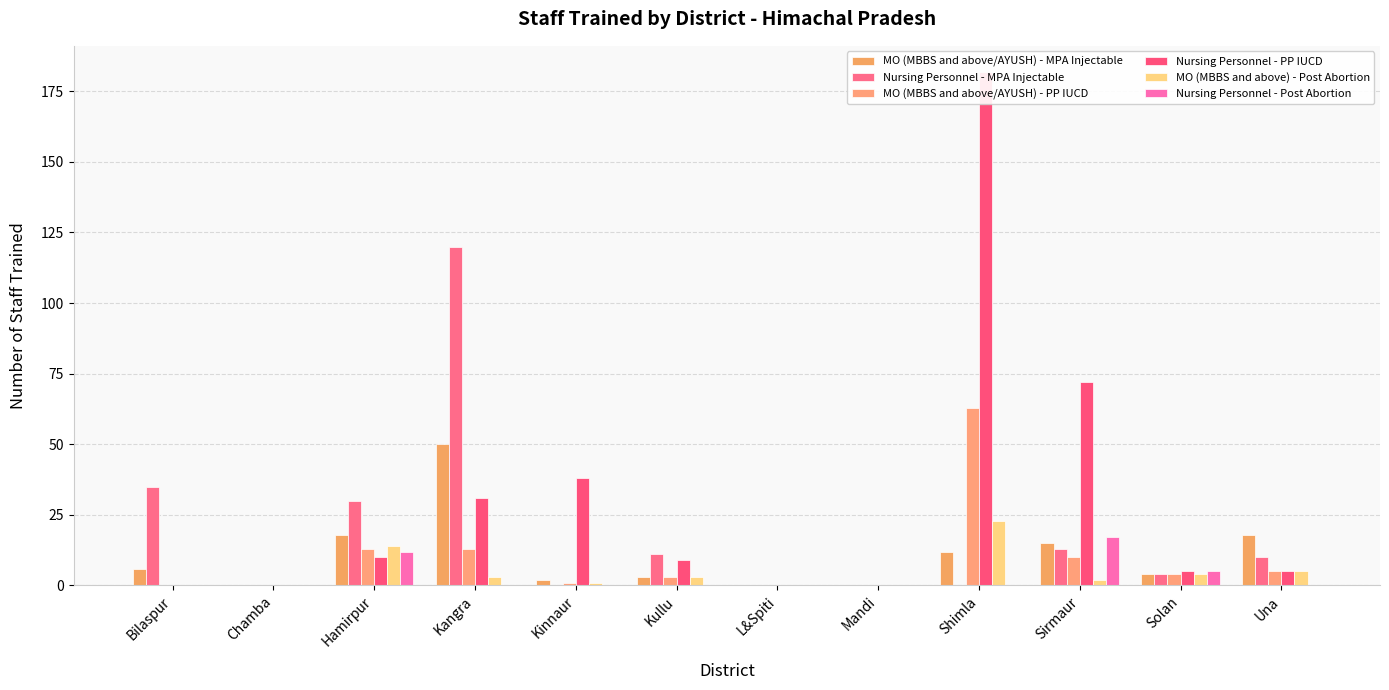

Which series has the widest spread of values?

Nursing Personnel - PP IUCD